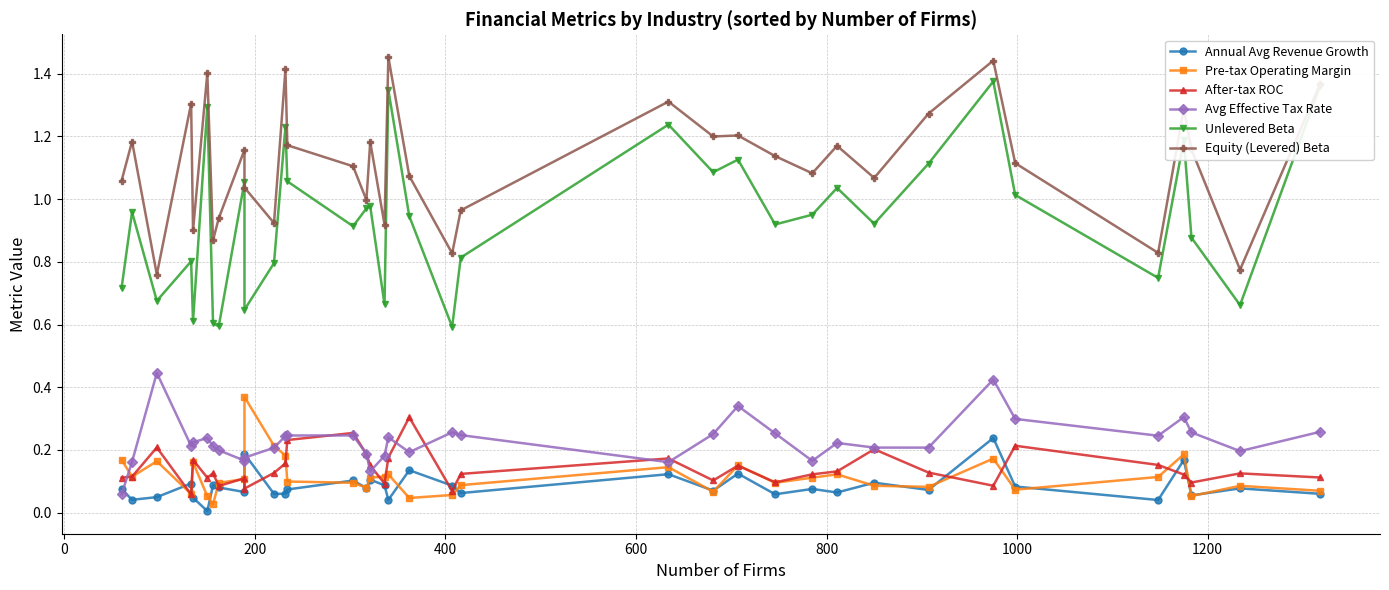

List the series in order of their peak value, highest first.

Equity (Levered) Beta, Unlevered Beta, Avg Effective Tax Rate, Pre-tax Operating Margin, After-tax ROC, Annual Avg Revenue Growth